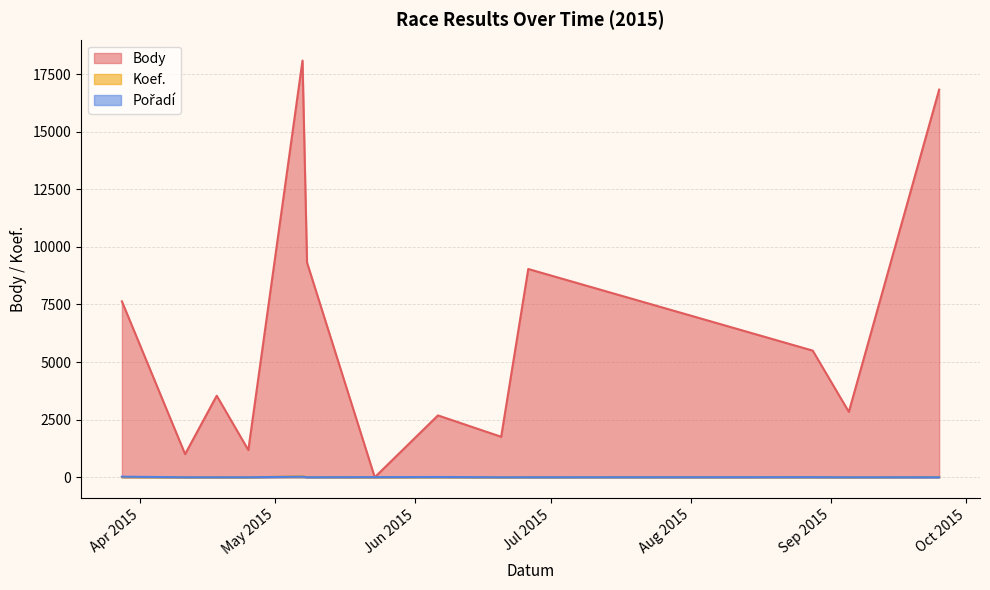

Reading left to right, extract all data points from this chart.

Body: 2015-03-28=7635	2015-04-11=1004	2015-04-18=3541	2015-04-25=1180	2015-05-07=18086	2015-05-08=9320	2015-05-23=0	2015-06-06=2685	2015-06-20=1758	2015-06-26=9039	2015-08-28=5497	2015-09-05=2838	2015-09-25=16824
Koef.: 2015-03-28=10	2015-04-11=1	2015-04-18=3	2015-04-25=1	2015-05-07=36	2015-05-08=7	2015-05-23=3	2015-06-06=7	2015-06-20=2	2015-06-26=7	2015-08-28=7	2015-09-05=3	2015-09-25=12
Pořadí: 2015-03-28=25	2015-04-11=1	2015-04-18=1	2015-04-25=1	2015-05-07=25	2015-05-08=2	2015-05-23=7	2015-06-06=12	2015-06-20=1	2015-06-26=2	2015-08-28=6	2015-09-05=1	2015-09-25=2